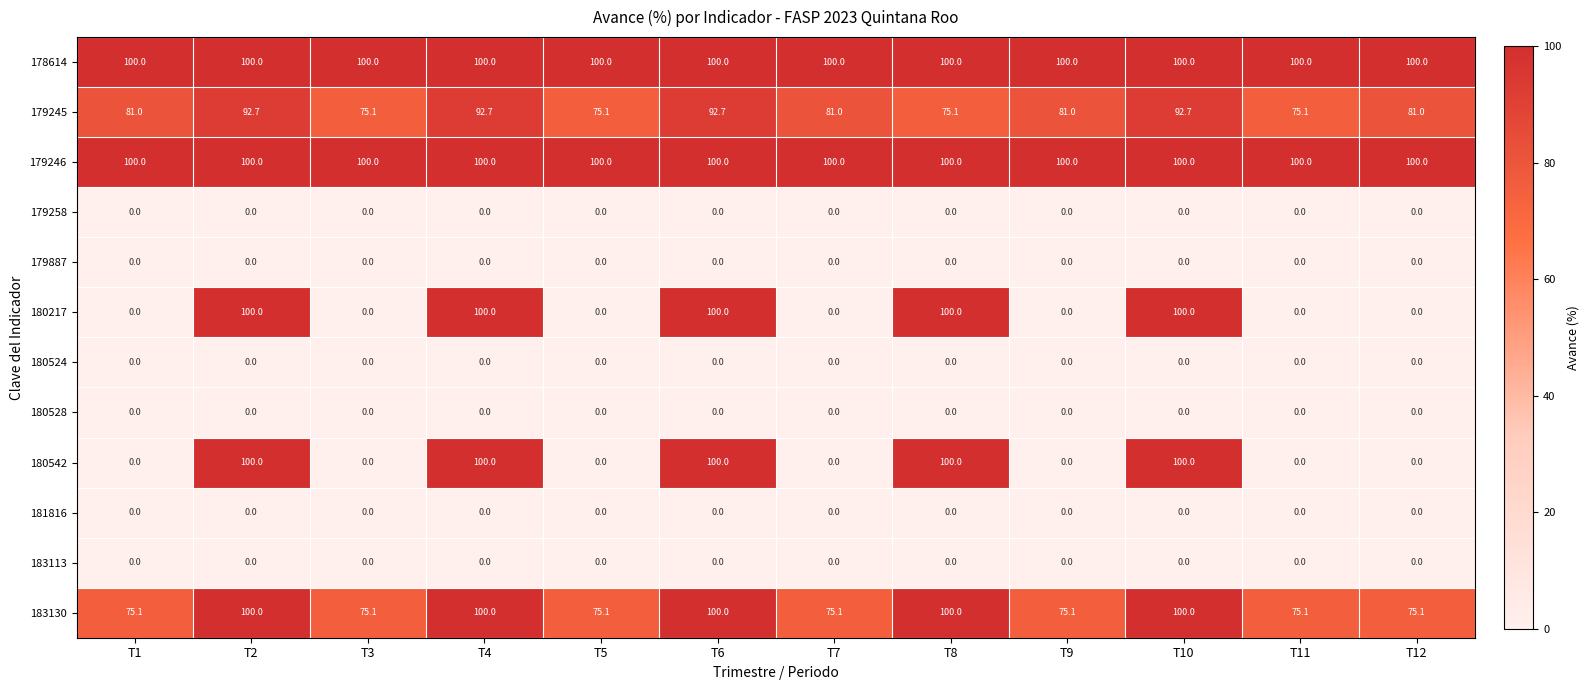

What is the difference between the maximum and minimum values in the 180542 series?

100.0